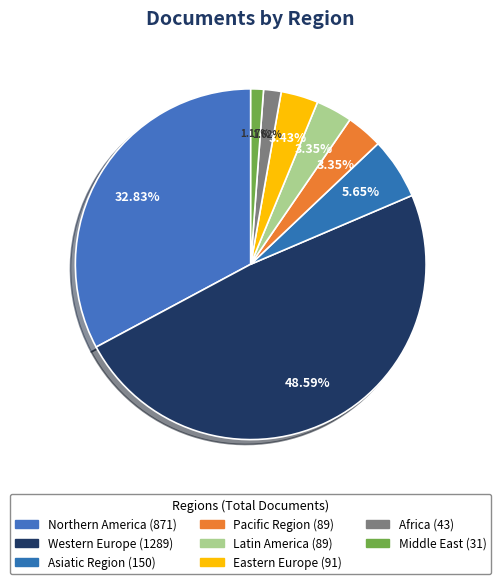

To the nearest percent, what portion does Pacific Region represent?

3%